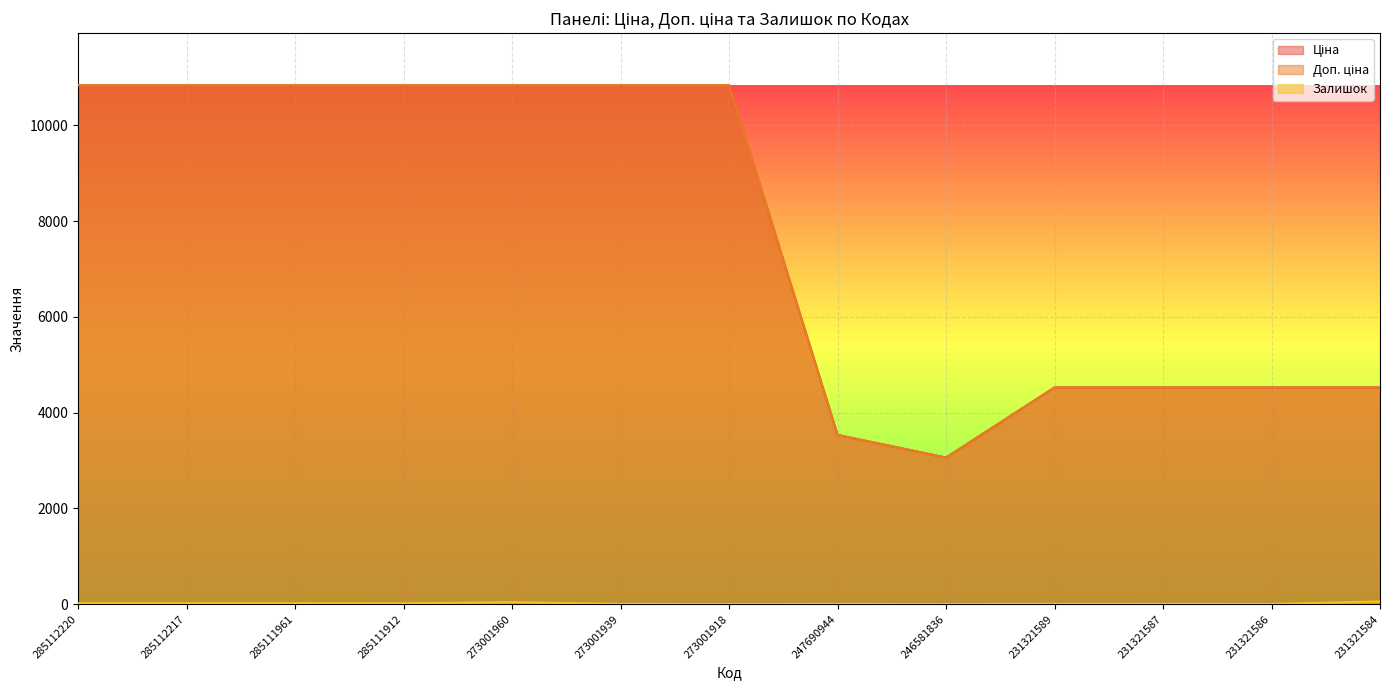

Which series has the widest spread of values?

Ціна